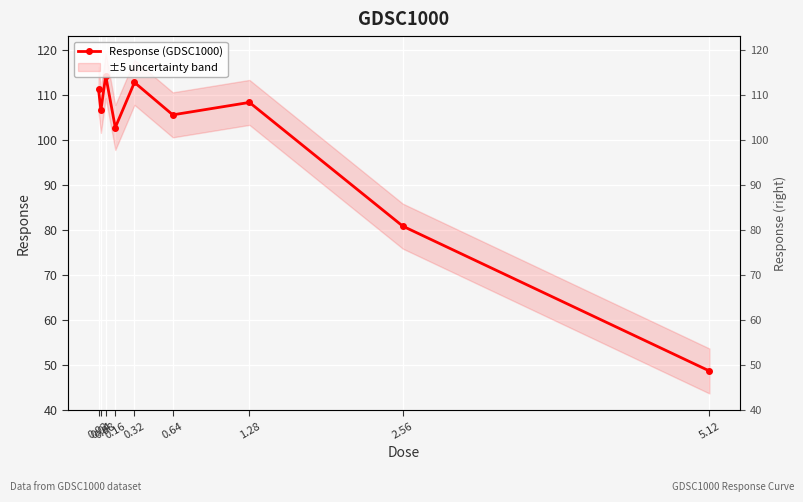

What is the greatest value displayed?

114.2